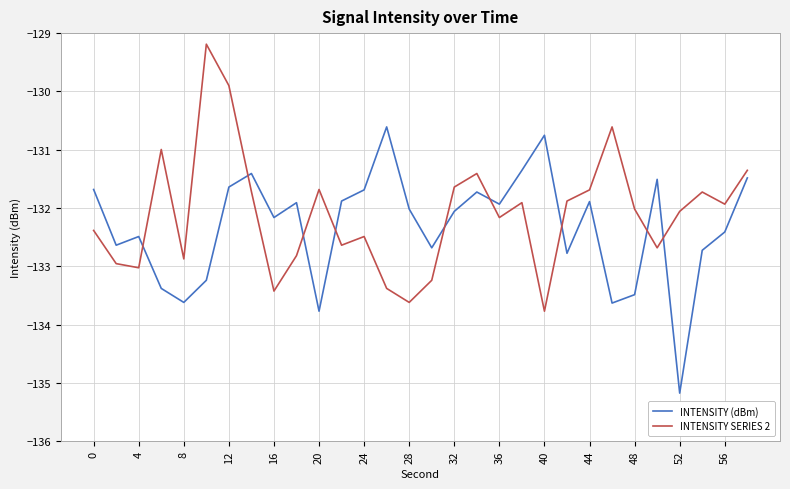

What is the highest value of the INTENSITY (dBm) series?

-130.6